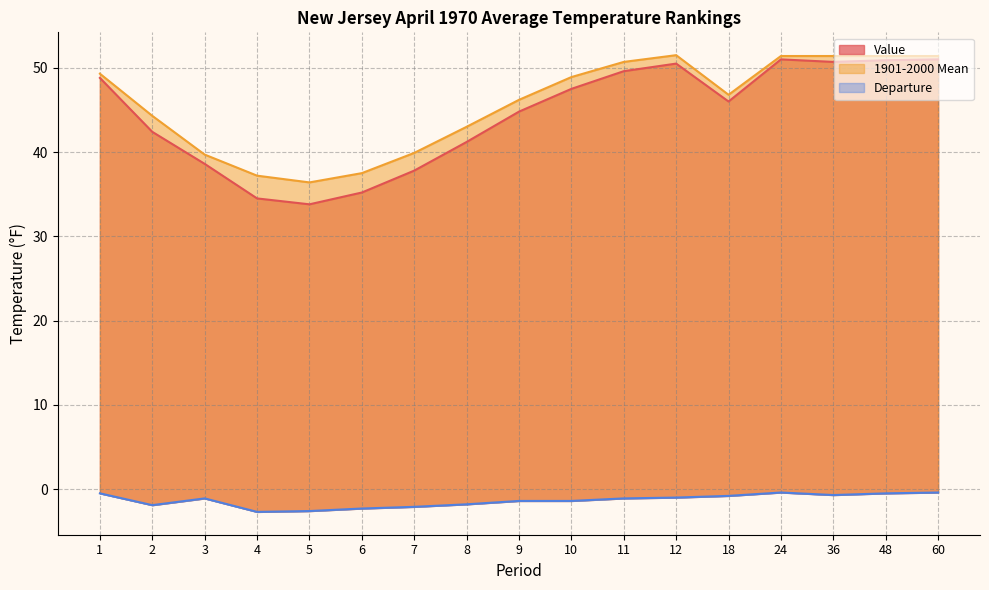

Does the chart display data point markers on the line(s)?

No